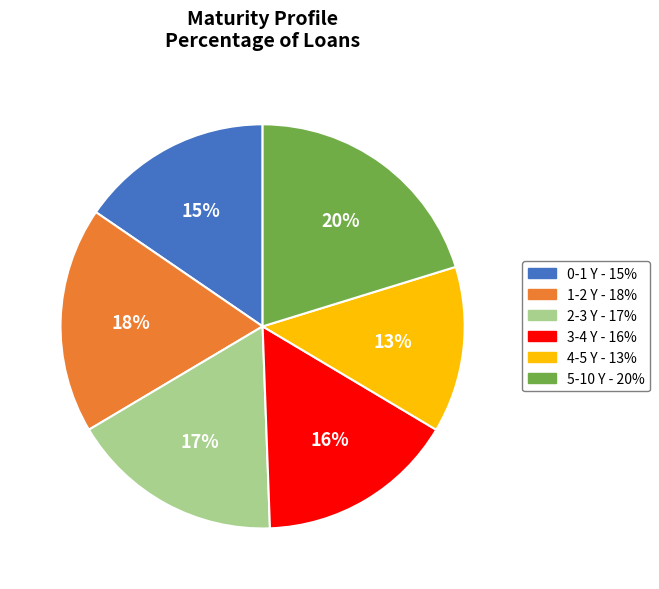

Which slice is the smallest?

4-5 Y